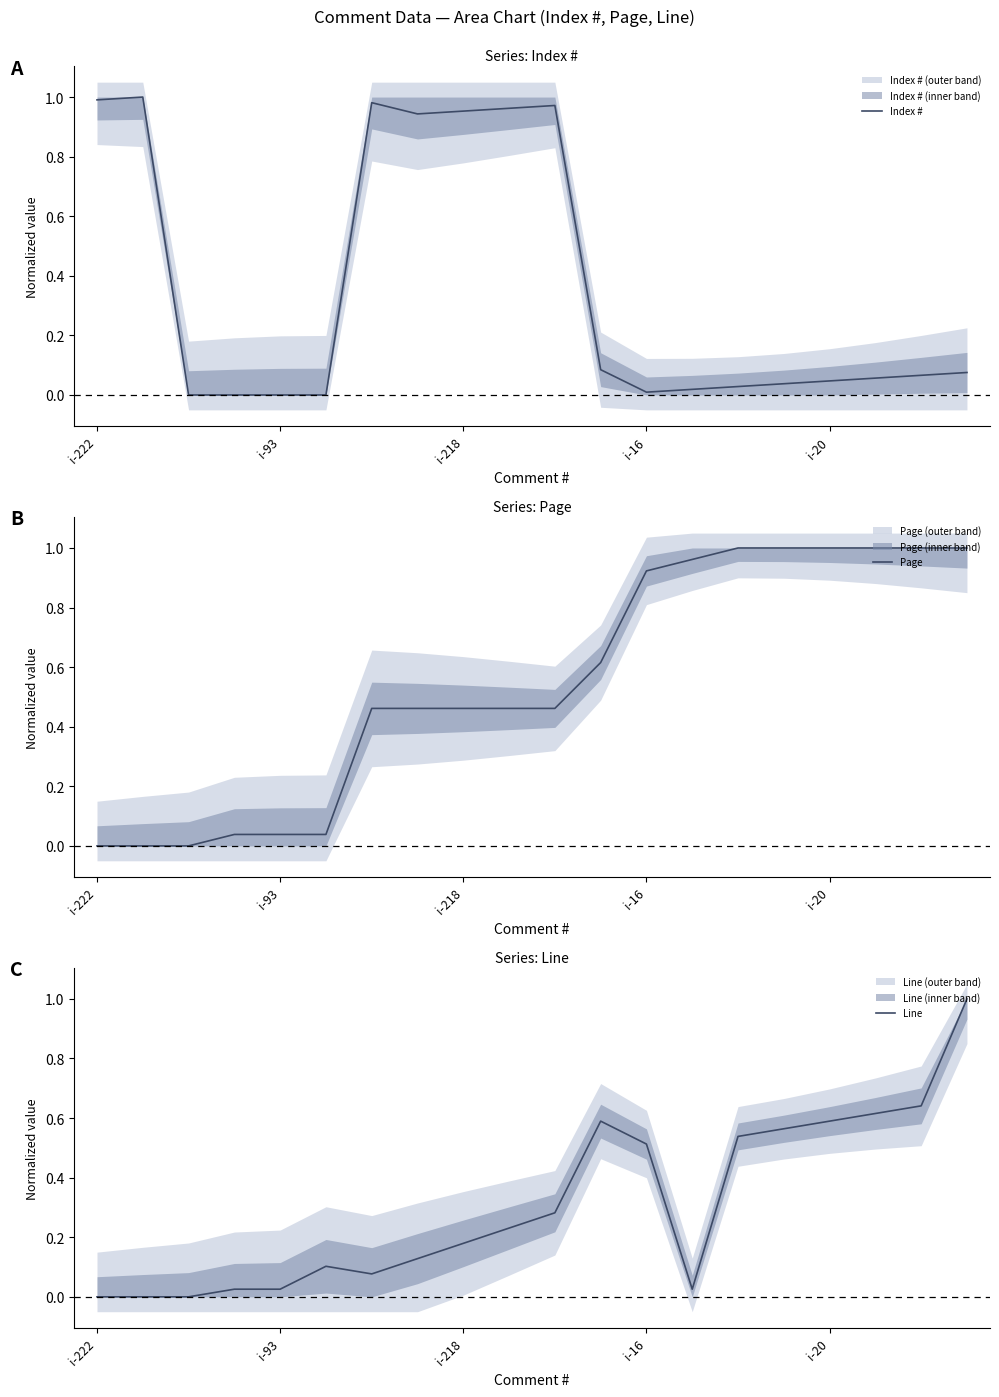

True or false: Page has a value of 0.6 at i-218.

False